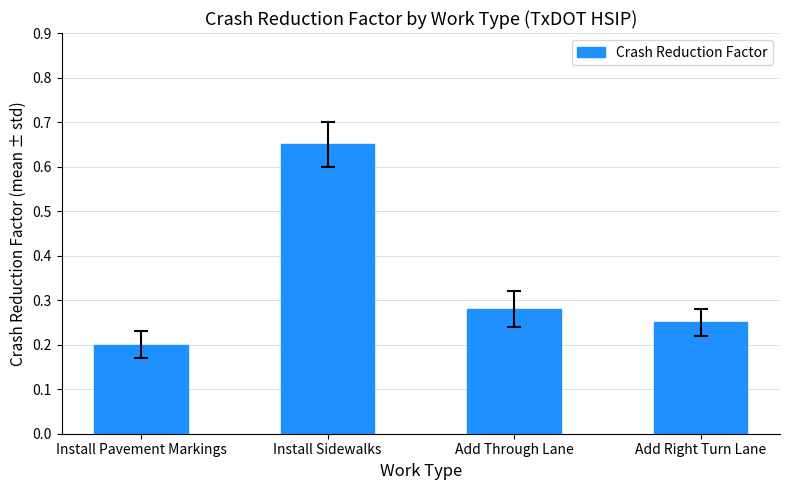

Rank the categories by value from highest to lowest.

Install Sidewalks, Add Through Lane, Add Right Turn Lane, Install Pavement Markings